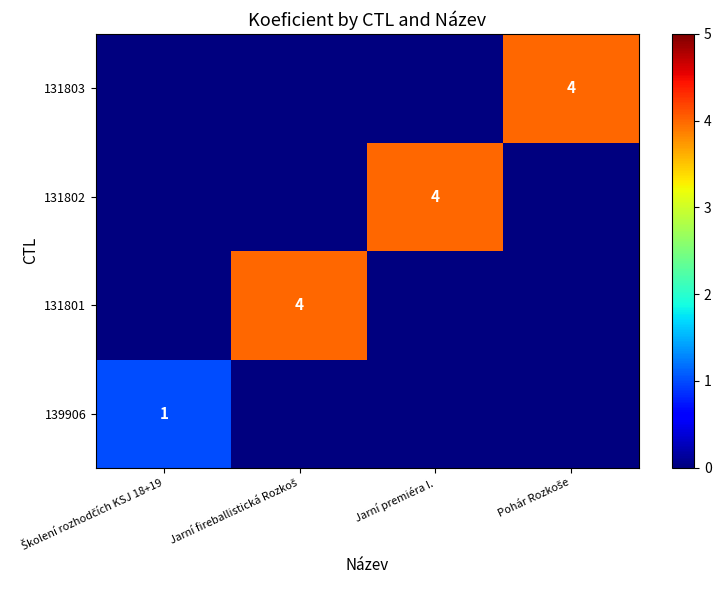

How many 131802 values are between 0 and 4?

4